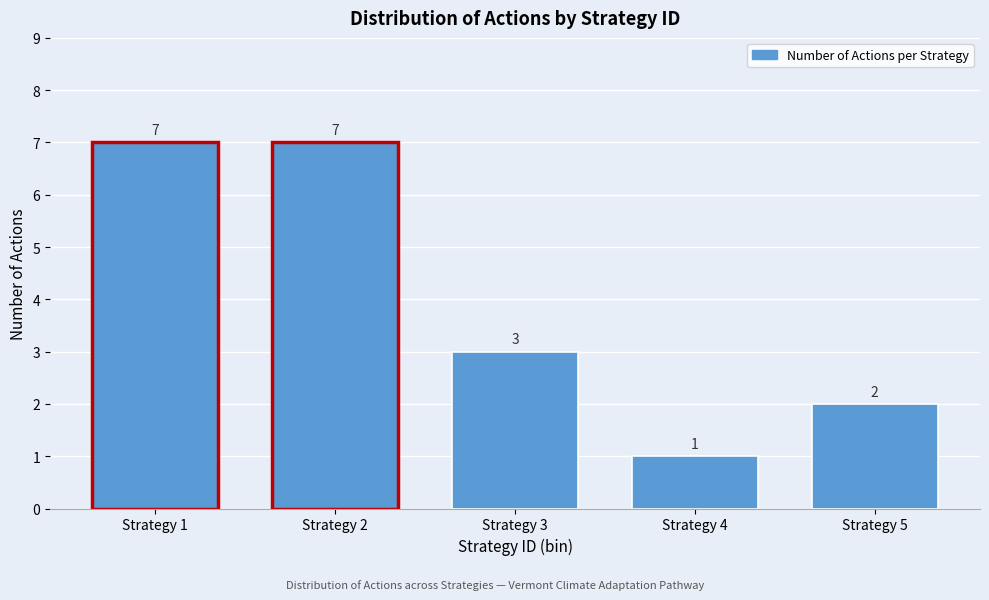

Reading right to left, what are all the values shown in this chart?

Strategy 5=2	Strategy 4=1	Strategy 3=3	Strategy 2=7	Strategy 1=7